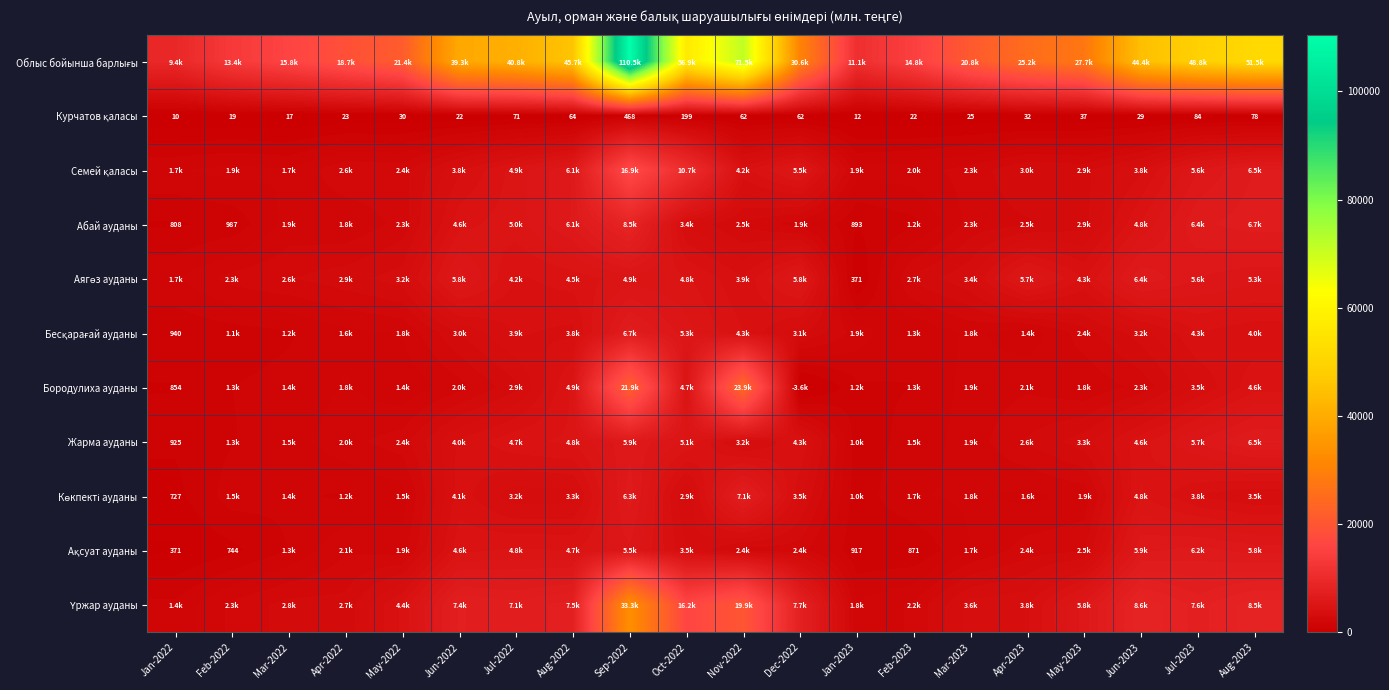

Rank the series by their maximum value, from highest to lowest.

Облыс бойынша барлығы, Үржар ауданы, Бородулиха ауданы, Семей қаласы, Абай ауданы, Көкпекті ауданы, Бесқарағай ауданы, Жарма ауданы, Аягөз ауданы, Ақсуат ауданы, Курчатов қаласы